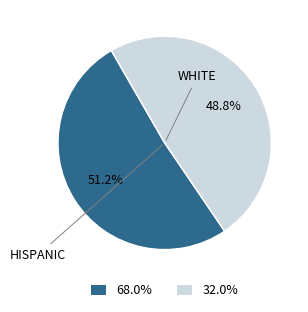

Is there a majority slice in this chart?

Yes